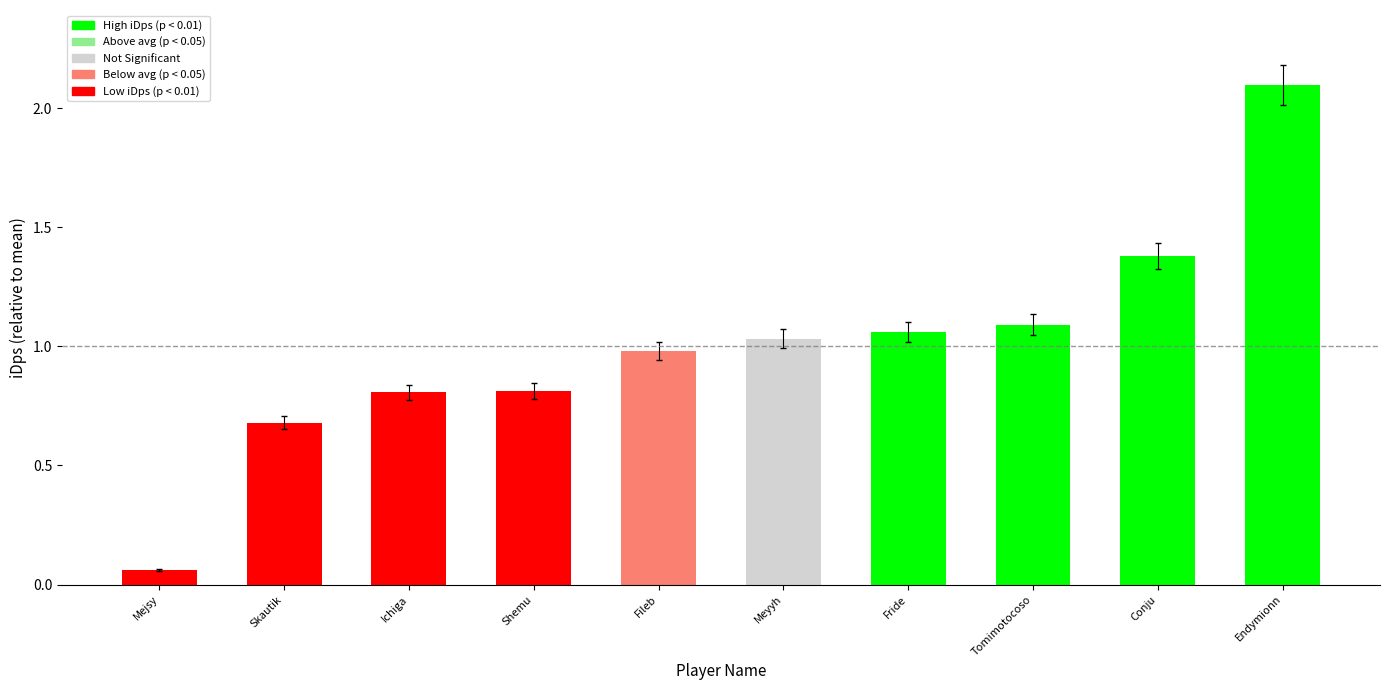

Is it true that the value at Conju is 1.4?

True